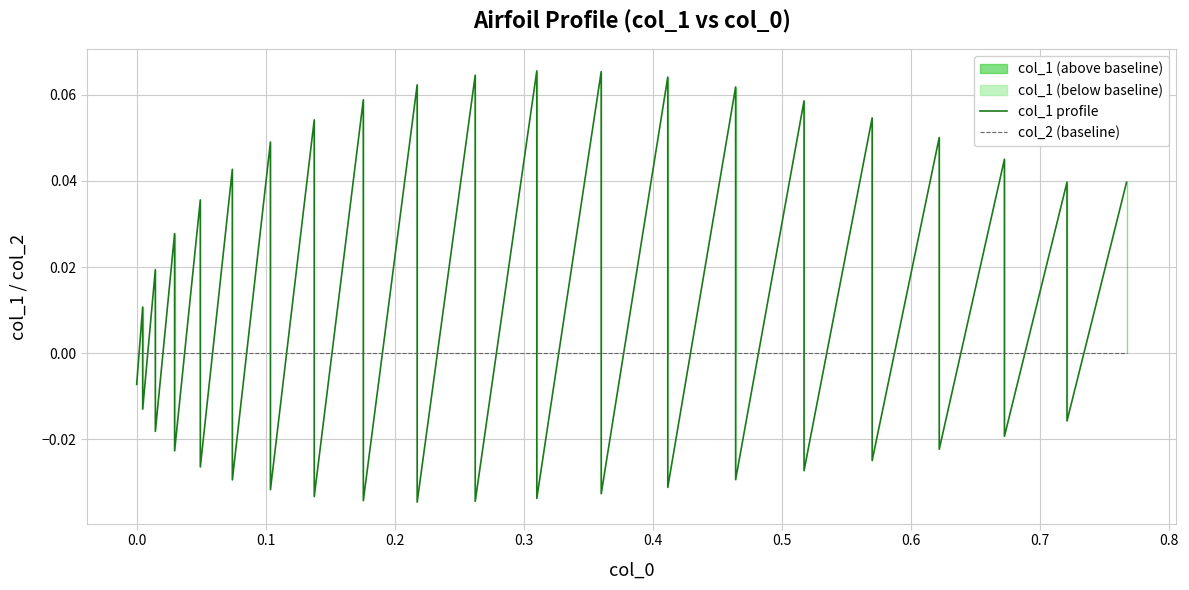

What is the difference between the maximum and second lowest values in the col_1 profile series?

0.1